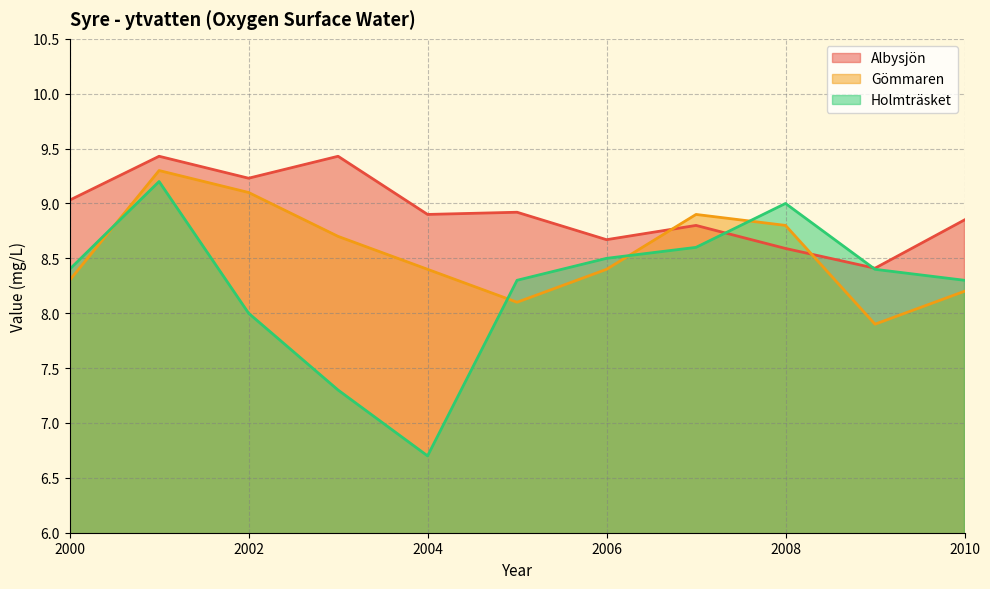

What is the sum of all Gömmaren values?

94.1